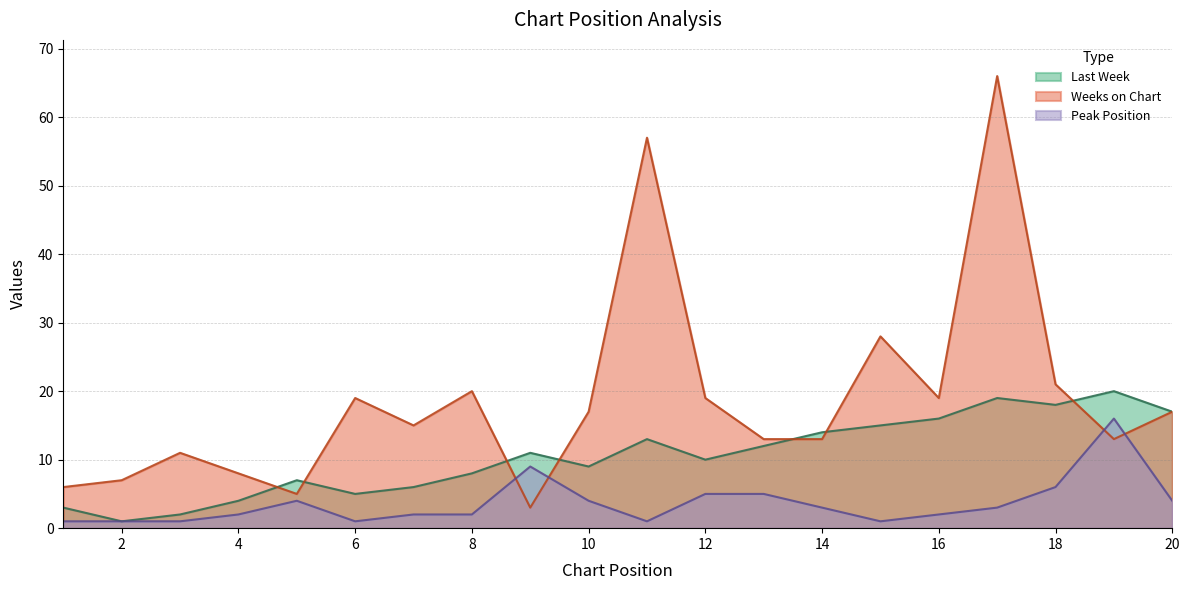

Is it true that Peak Position equals 2 at 8?

True